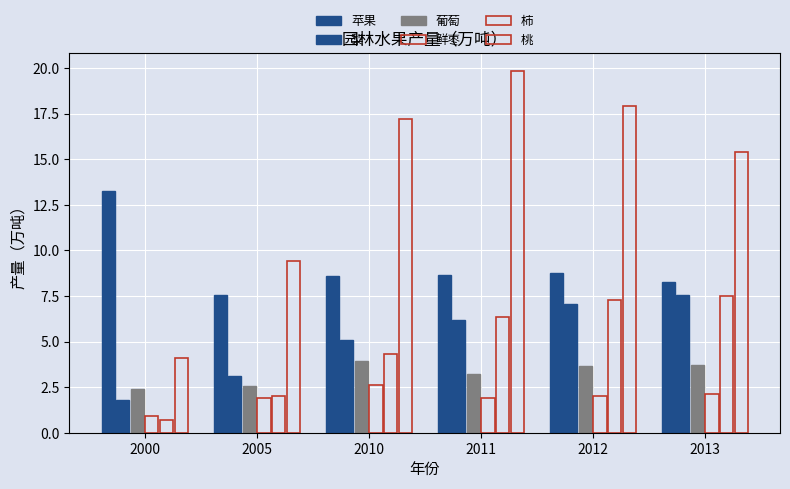

Does the chart contain any negative values?

No